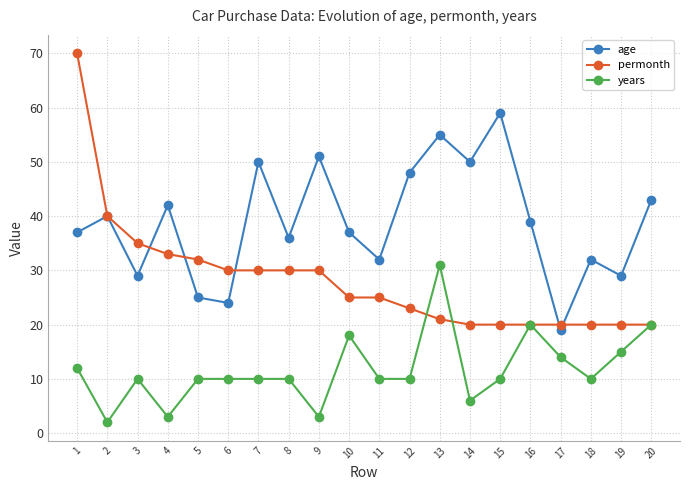

Does the chart have visible grid lines?

Yes